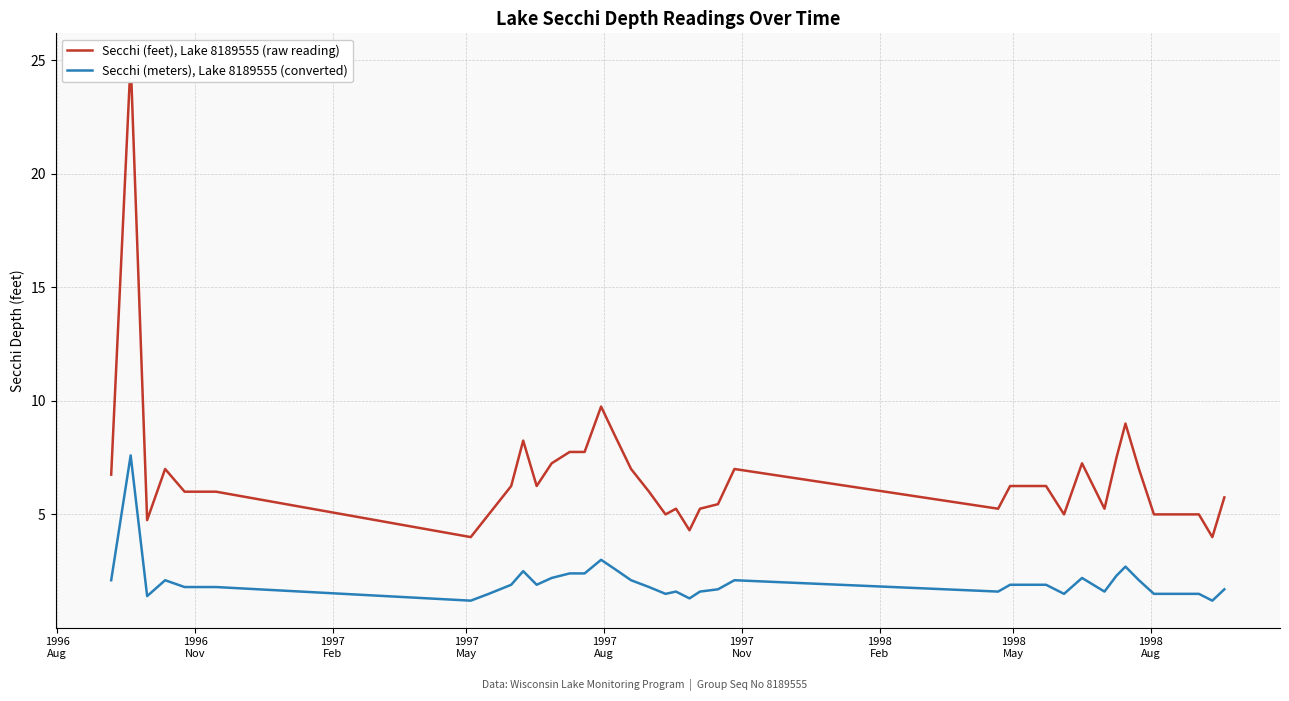

How many interior local peaks does the Secchi (feet), Lake 8189555 (raw reading) series have?

8